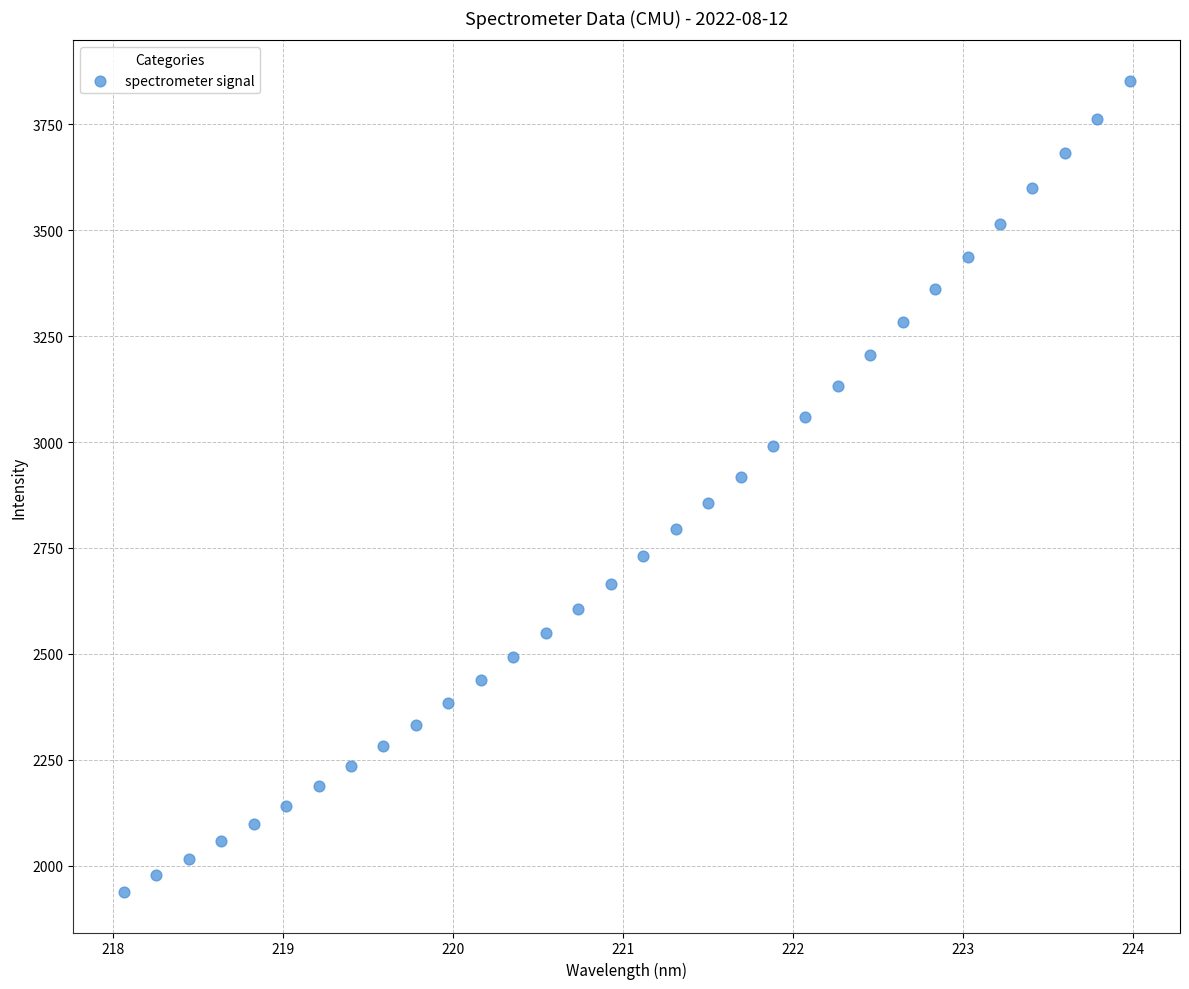

What is the range of X values (max minus min)?

5.9